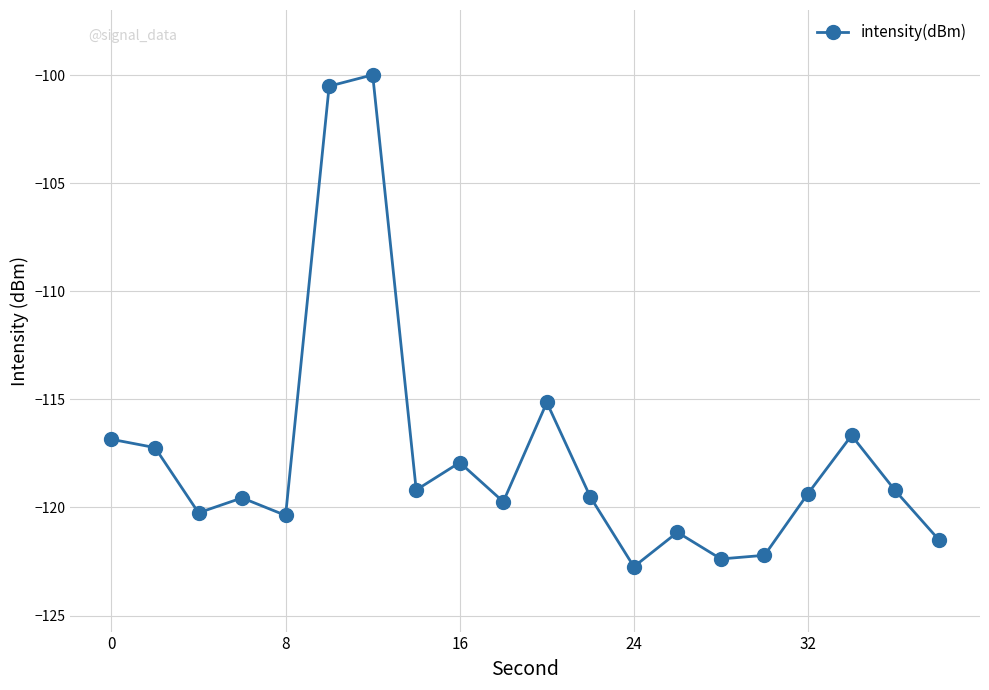

What is the greatest value displayed?

-100.0